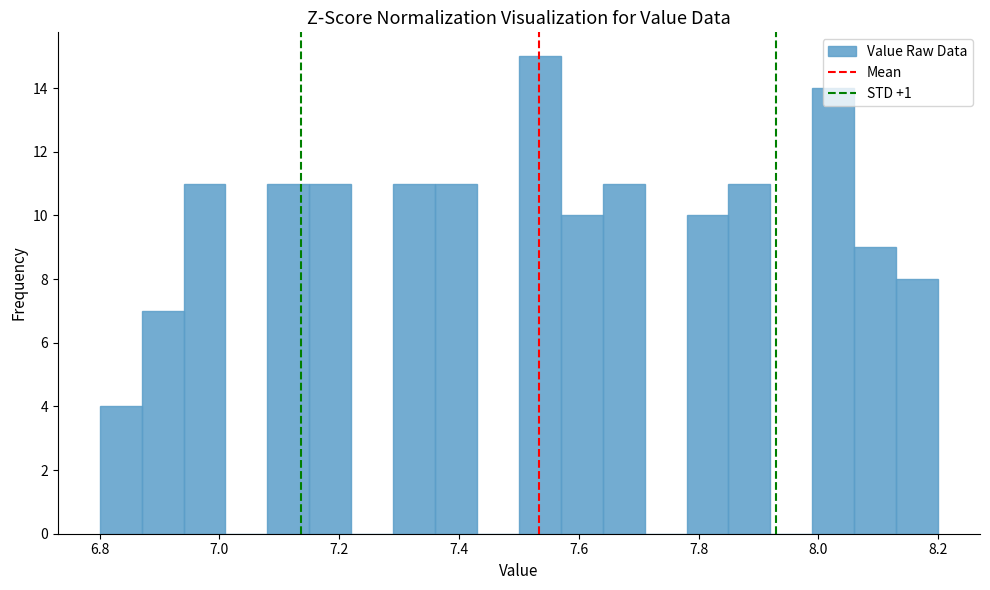

Read against the x-axis, roughly where is the centre of the tallest bar?

7.54